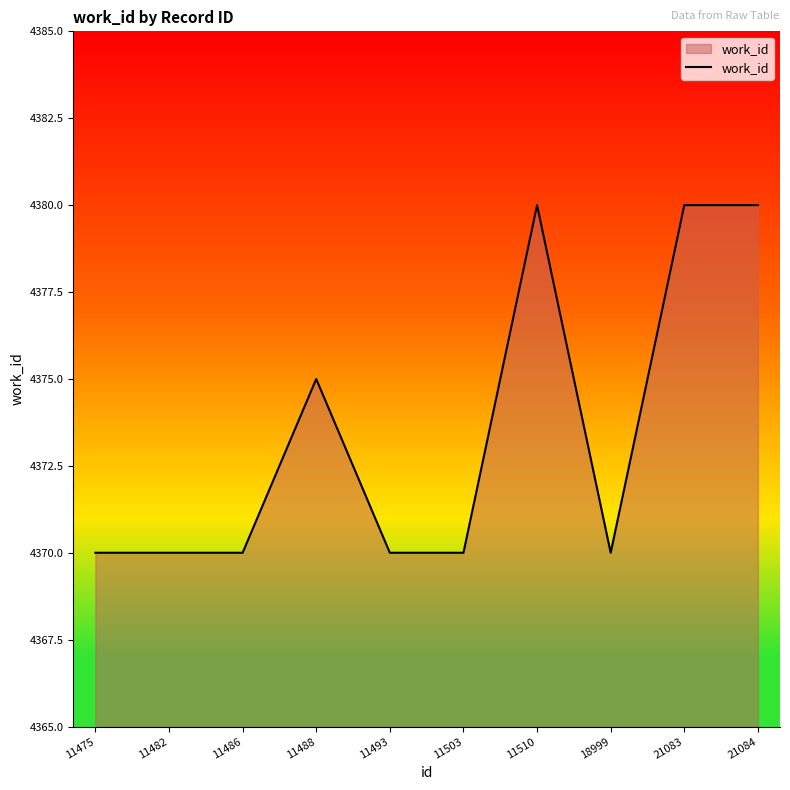

Between 11503 and 21083, which is larger?

21083